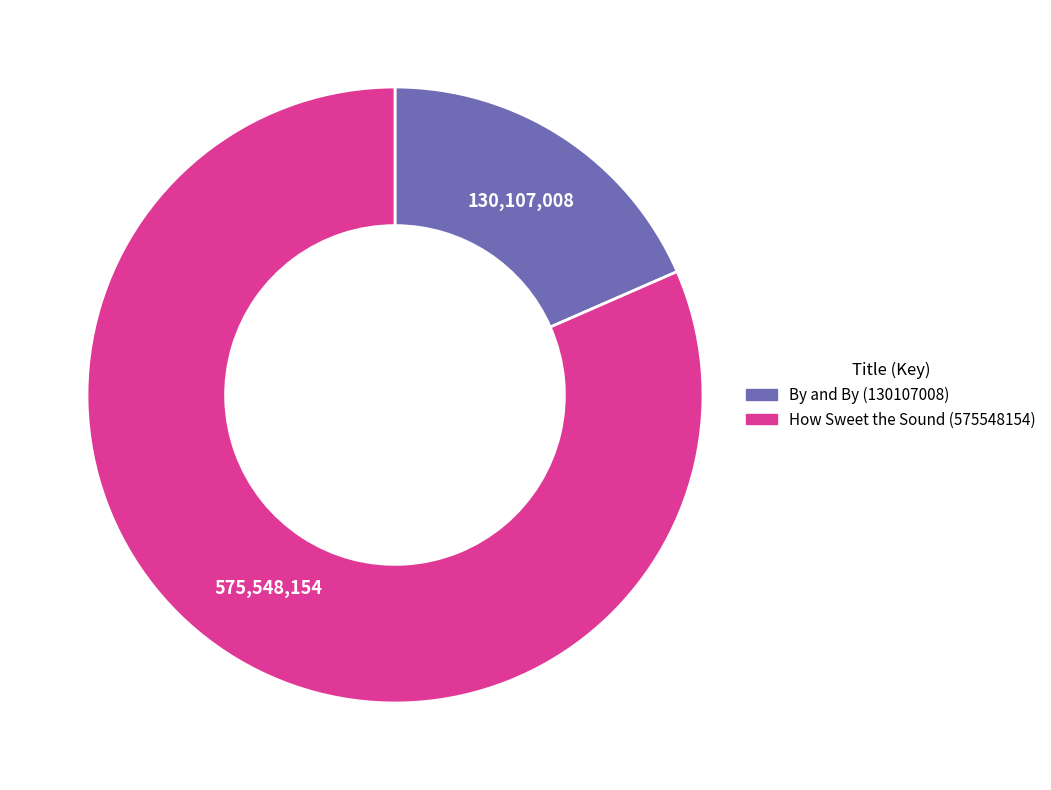

What is the ratio of the value at How Sweet the Sound (575548154) to the value at By and By (130107008)?

4.4